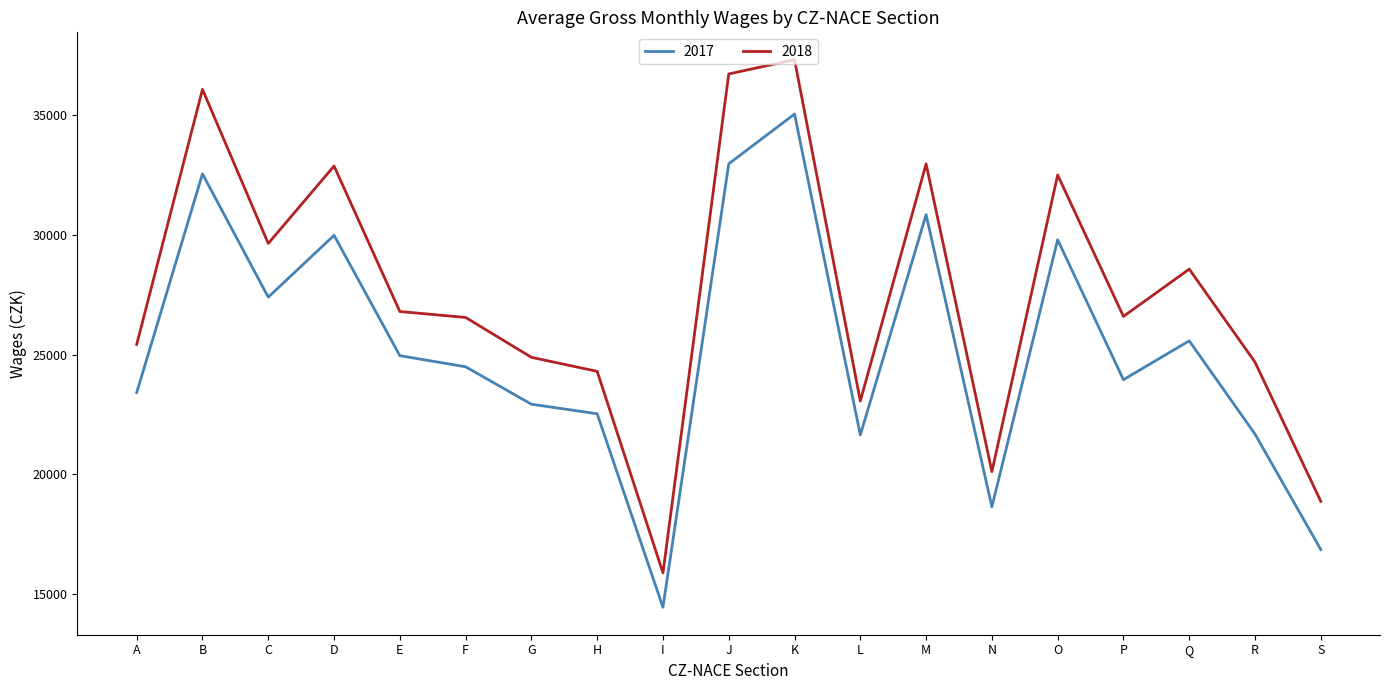

Which series changed the most between A and R?

2017